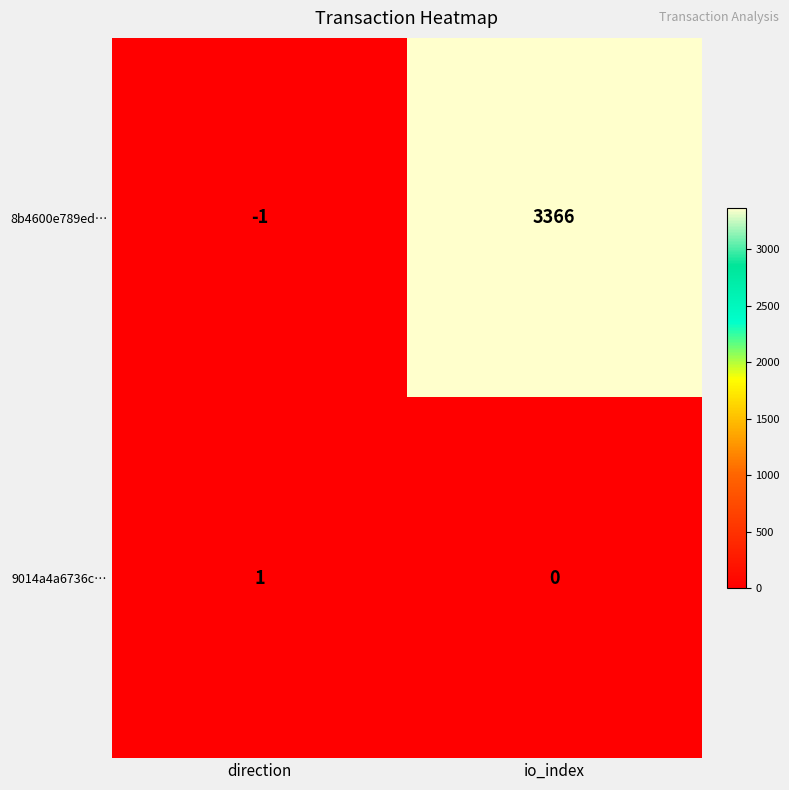

Which series has the largest total across all categories?

8b4600e789ed…